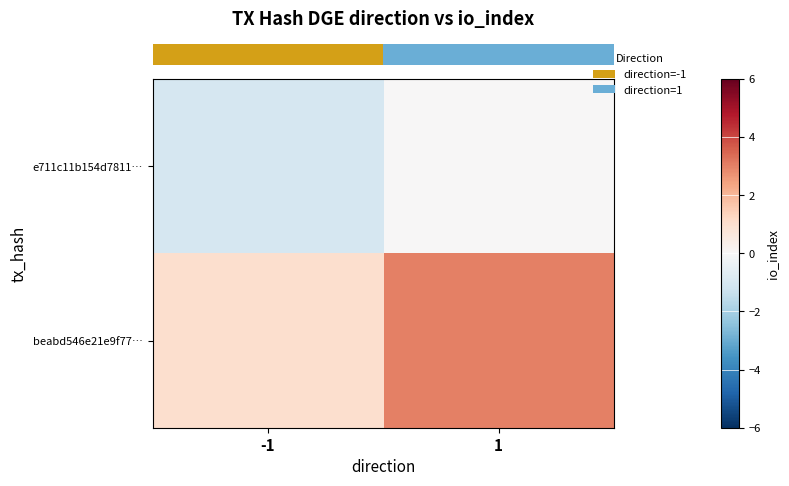

At how many categories does at least one series exceed 2?

1